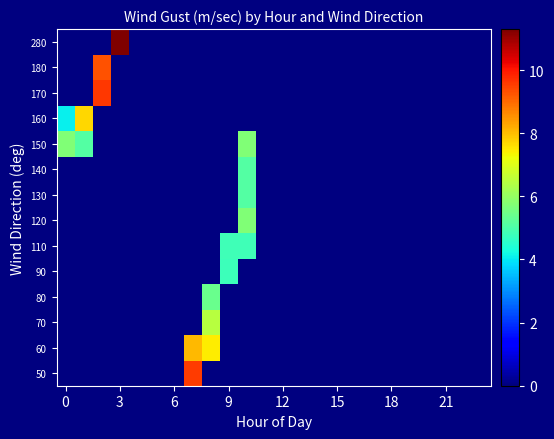

How many distinct data groups are displayed?

14